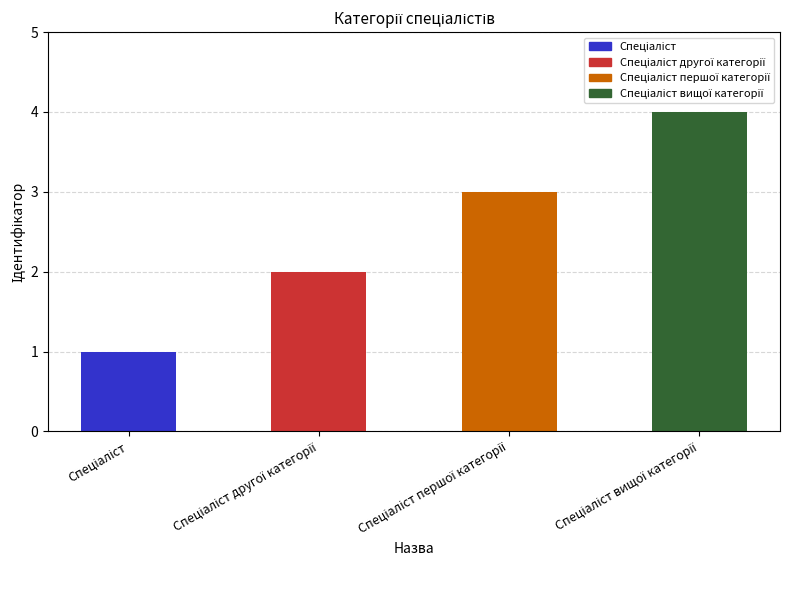

Does the chart contain any negative values?

No